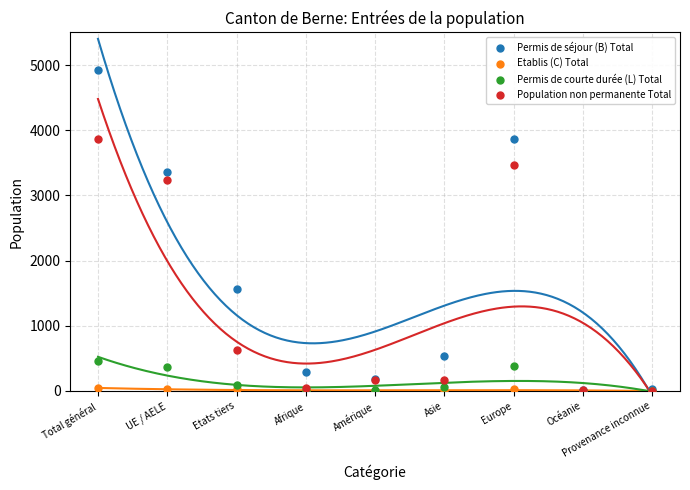

In the Population non permanente Total series, what Y value is closest to 1933?

3230